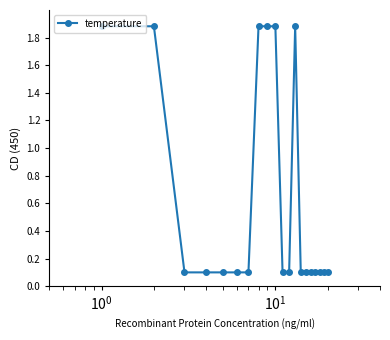

What is the average value?

0.6